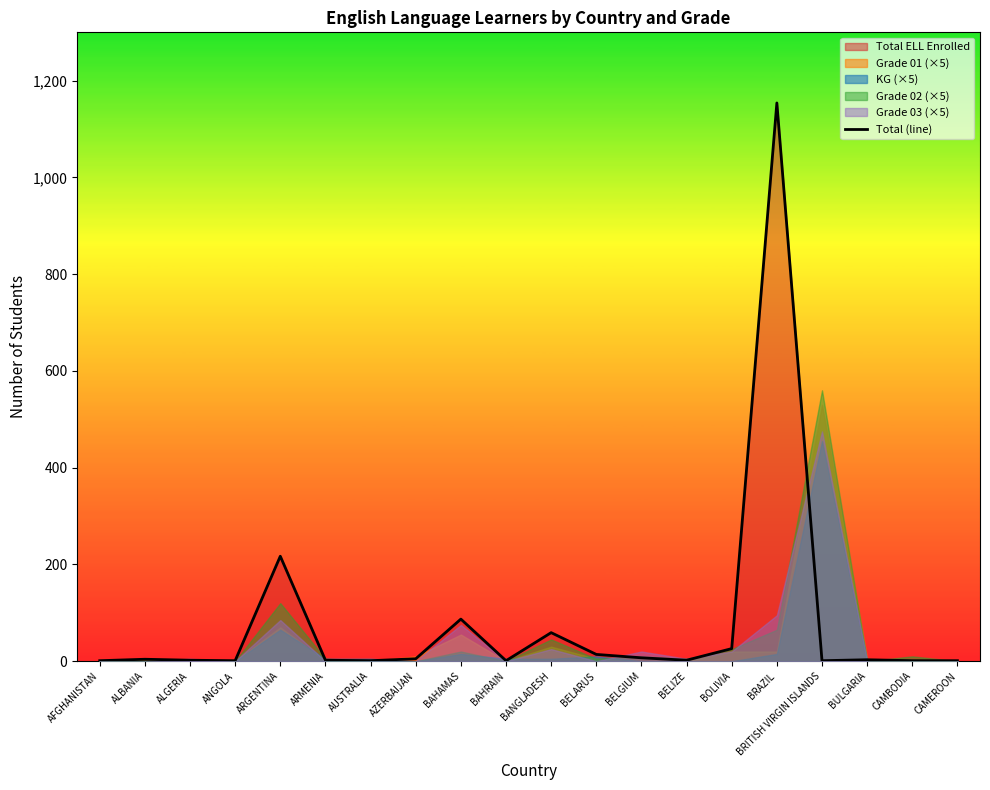

What is the maximum value shown in the chart?

1154